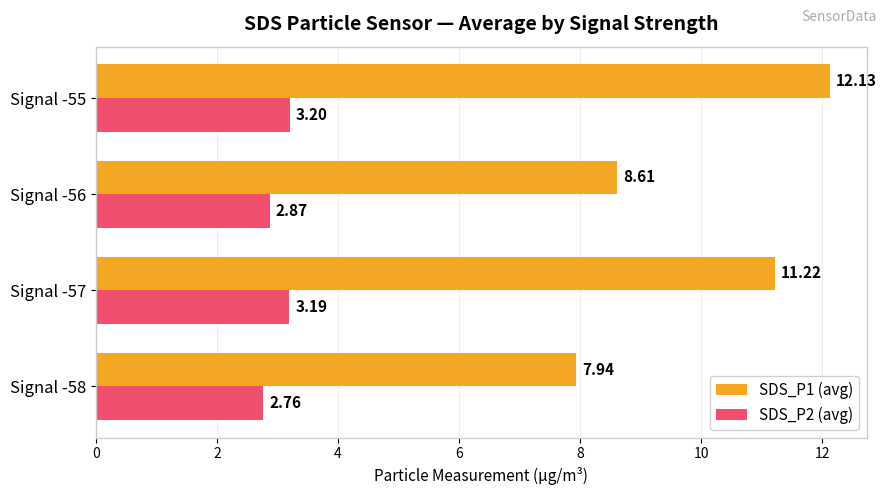

What is the difference between the second highest and second lowest values in the SDS_P1 (avg) series?

2.6